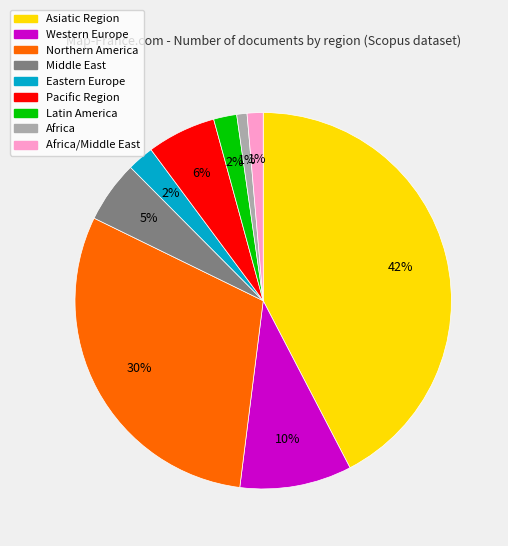

Do Latin America and Western Europe together represent more than half of the pie?

No